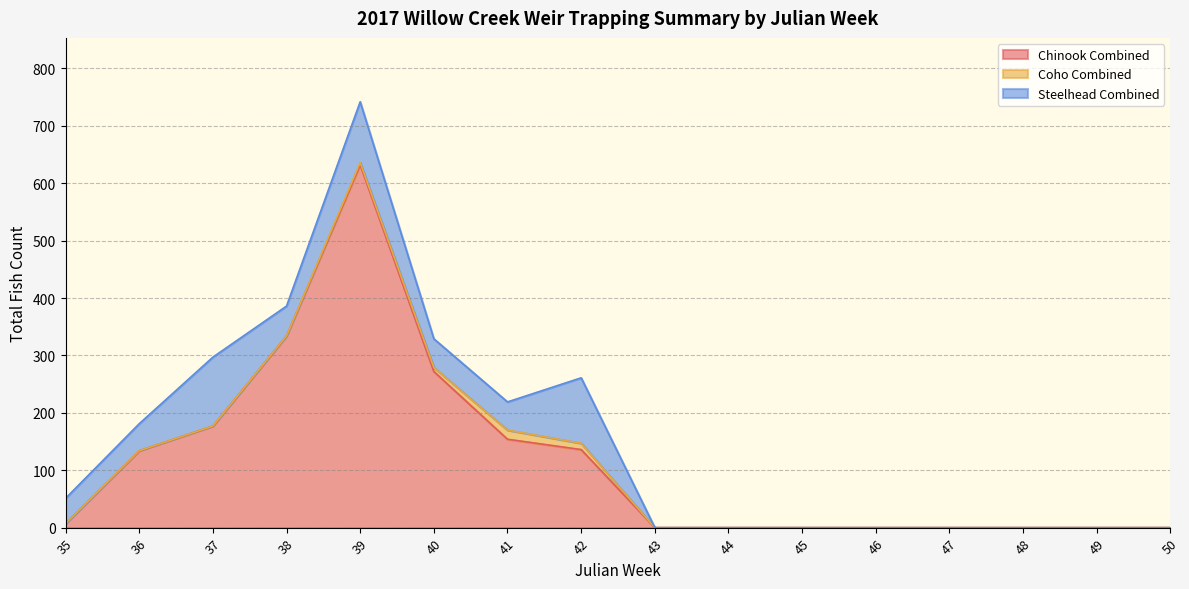

Rank the series at 36 from highest to lowest value.

Chinook Combined, Steelhead Combined, Coho Combined